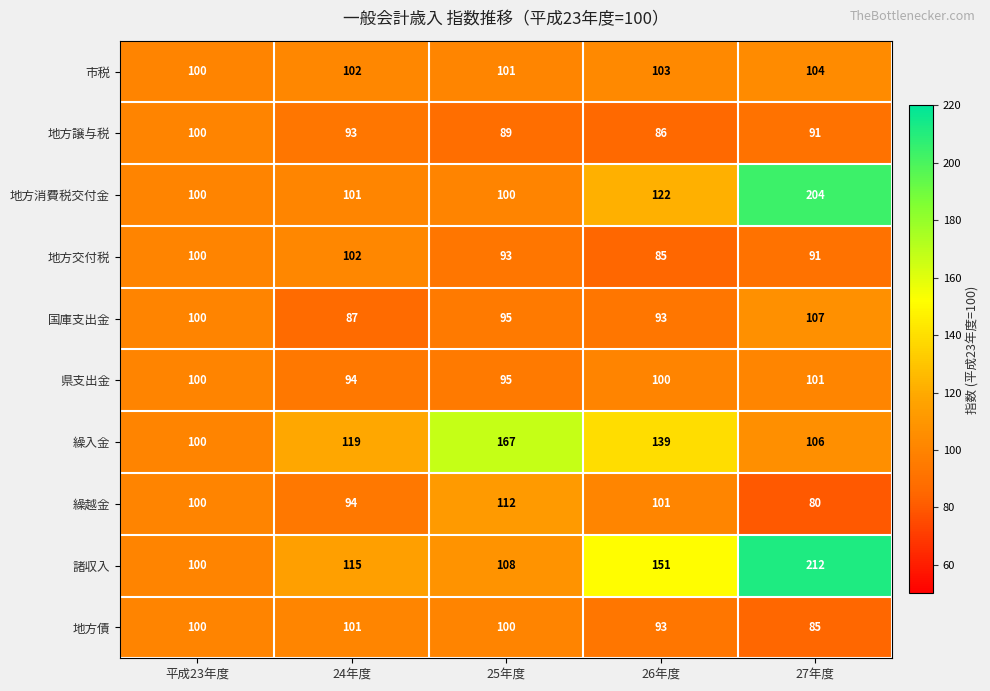

How many series are shown in this chart?

10